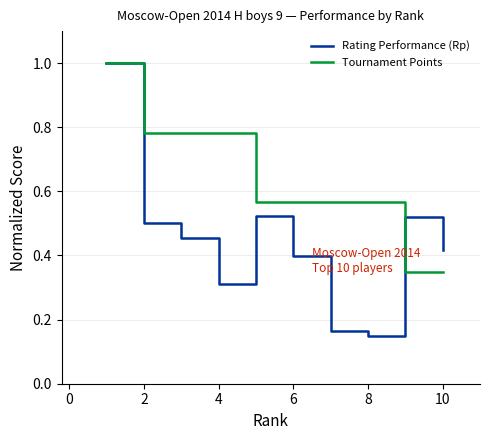

What is the greatest value displayed?

1.0